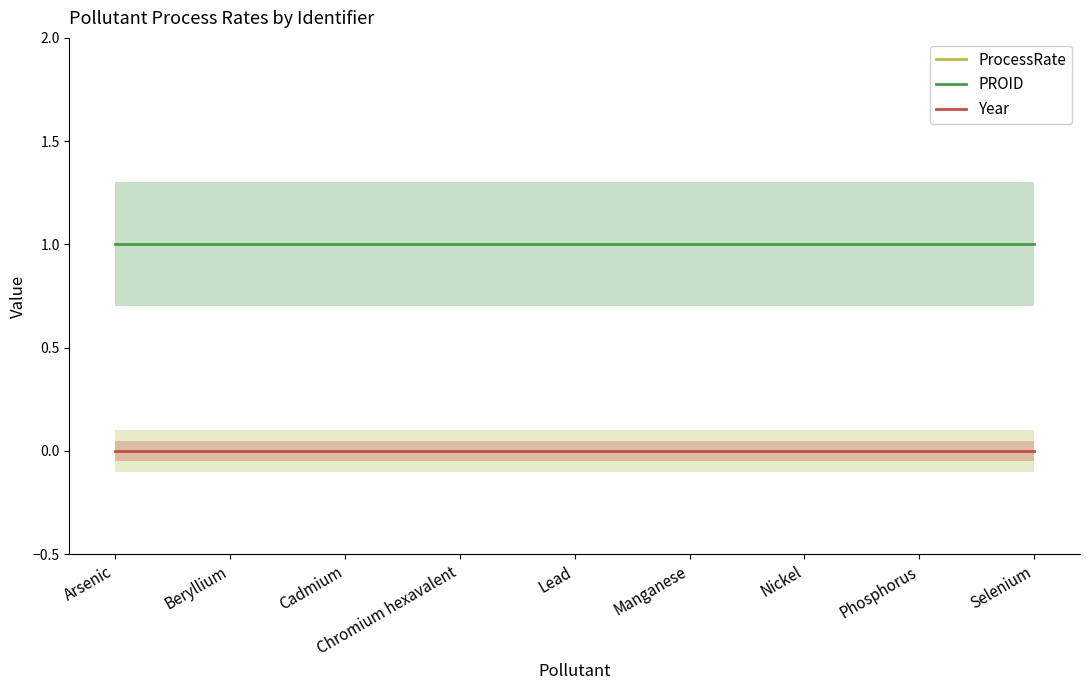

What are all the series names shown in the legend?

ProcessRate, PROID, Year